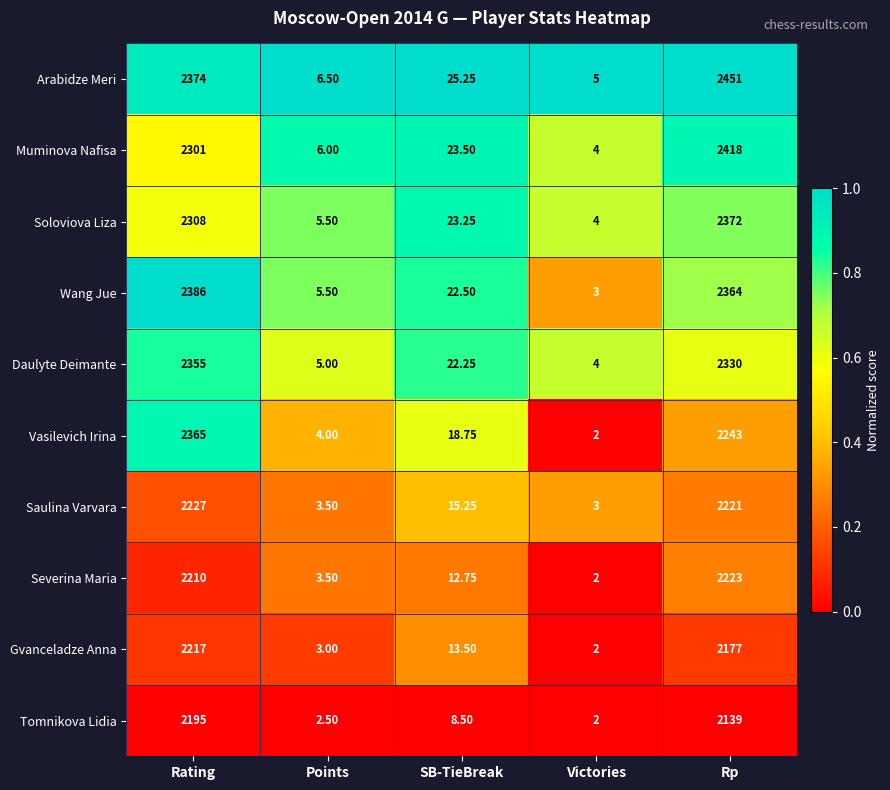

Which series has the largest range (max minus min)?

Arabidze Meri